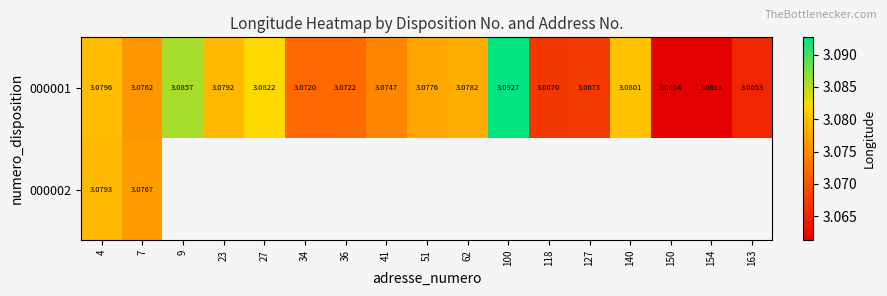

Which series has the largest total across all categories?

000001